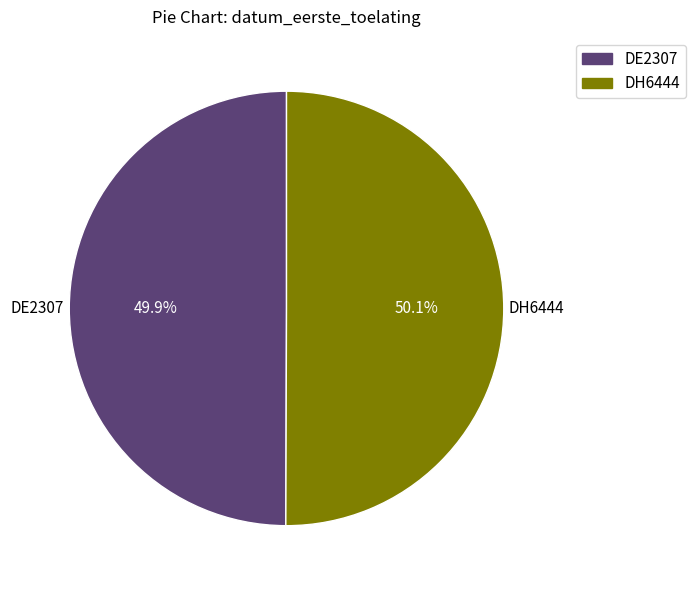

To the nearest percent, what portion does DE2307 represent?

50%